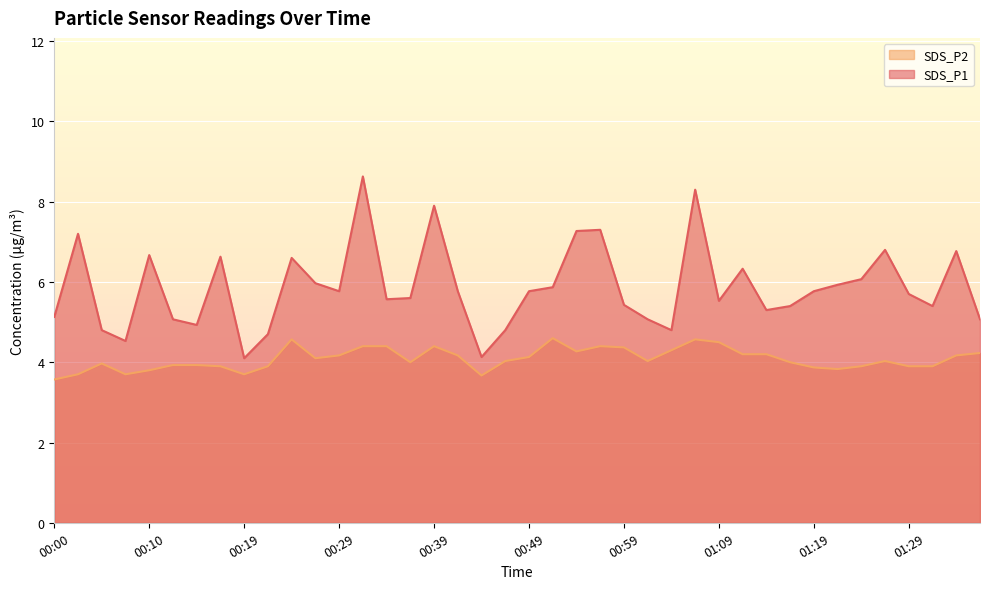

How many lines are shown in the chart?

2